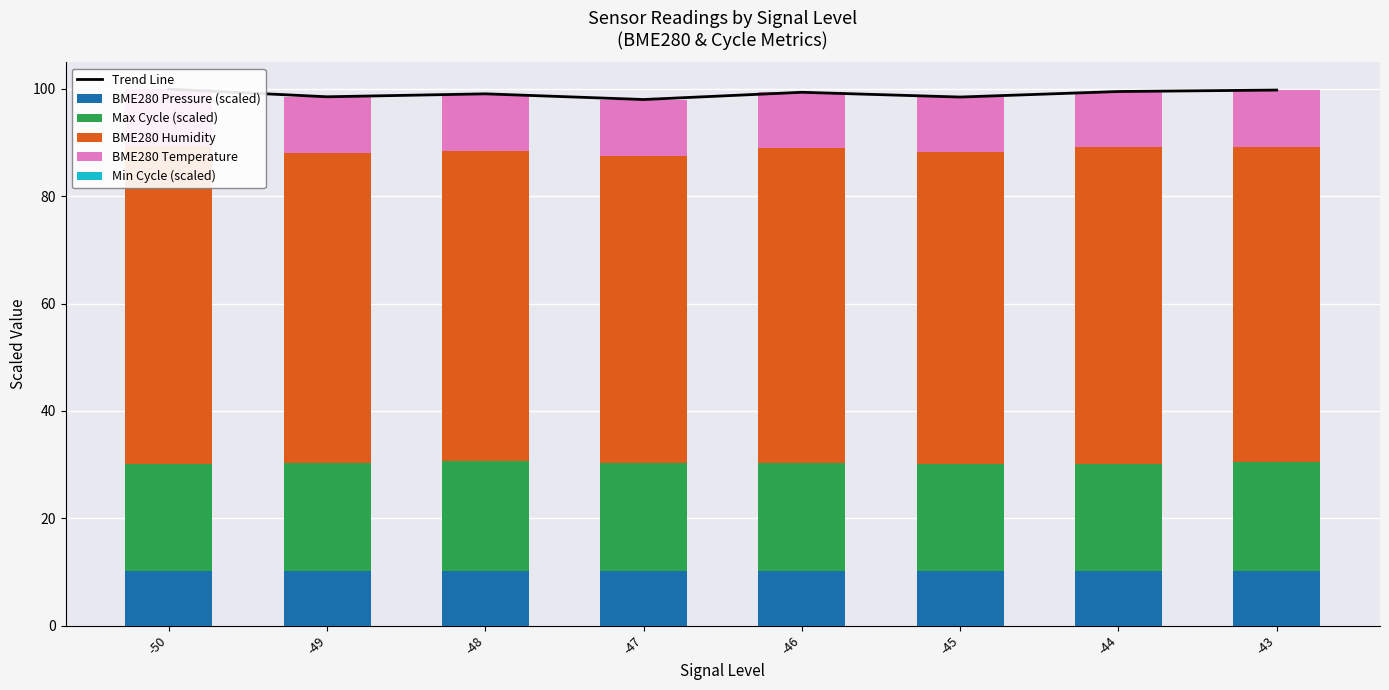

What are all the series names shown in the legend?

Trend Line, BME280 Pressure (scaled), Max Cycle (scaled), BME280 Humidity, BME280 Temperature, Min Cycle (scaled)